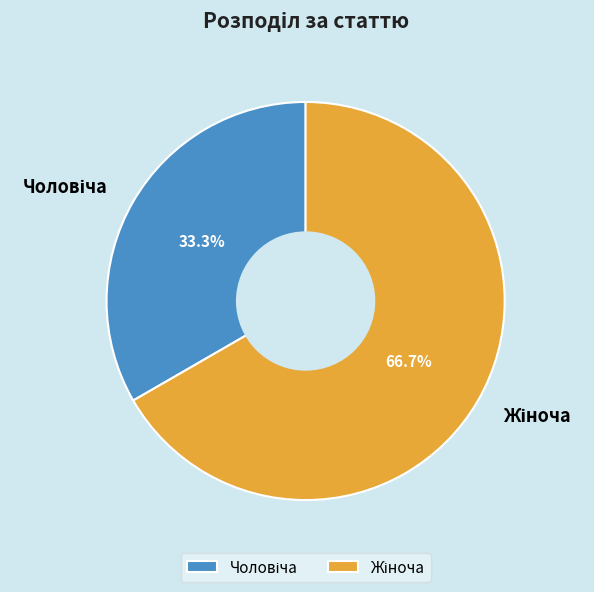

Is there any slice that represents more than half of the pie?

Yes